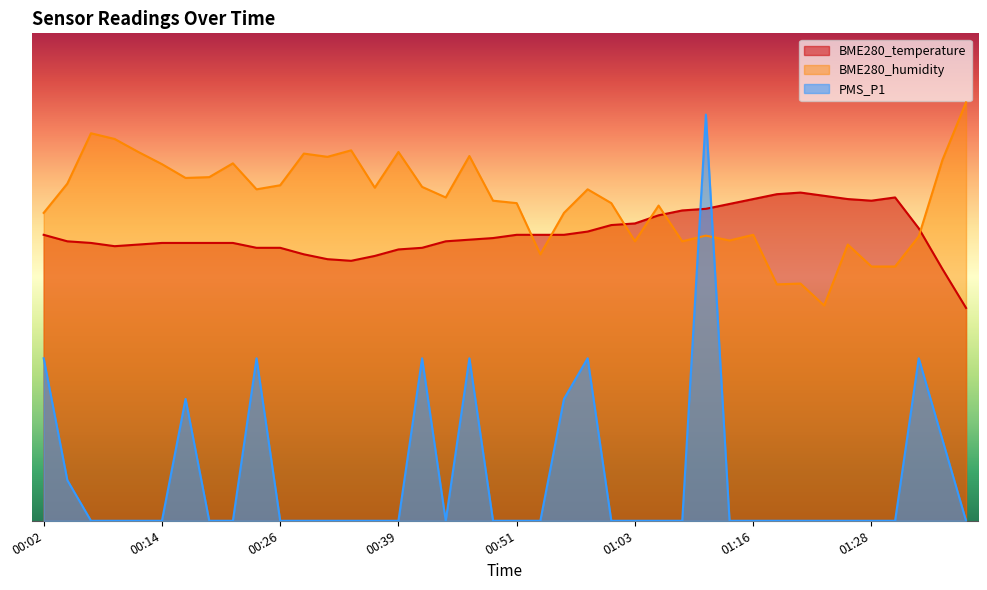

In PMS_P1, how many points are higher than both neighbors (excluding endpoints)?

7